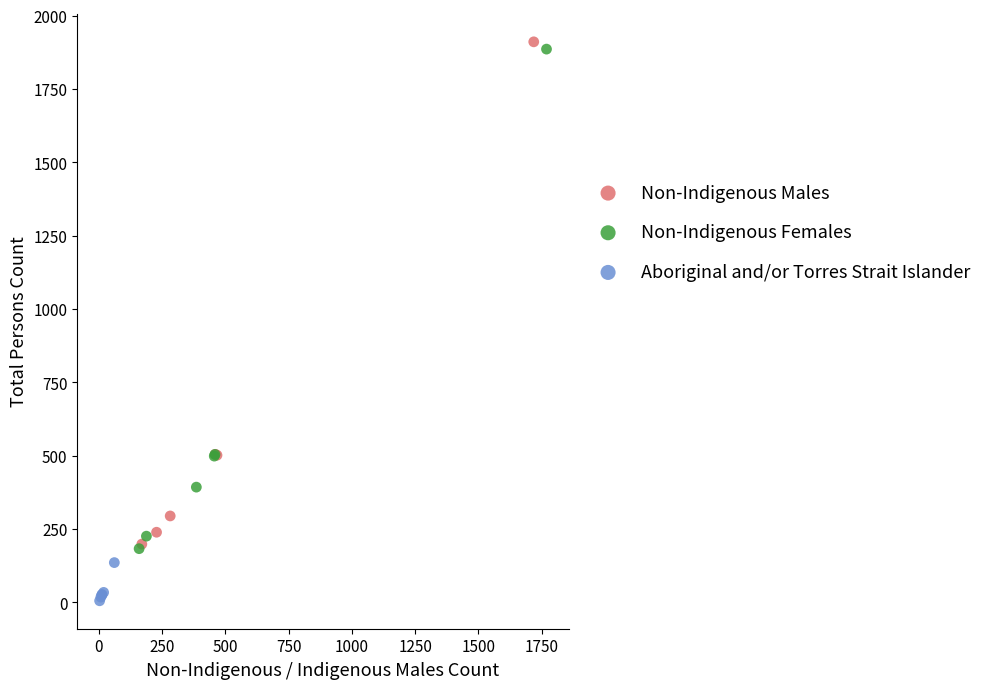

Which series contains the lowest Y value?

Aboriginal and/or Torres Strait Islander